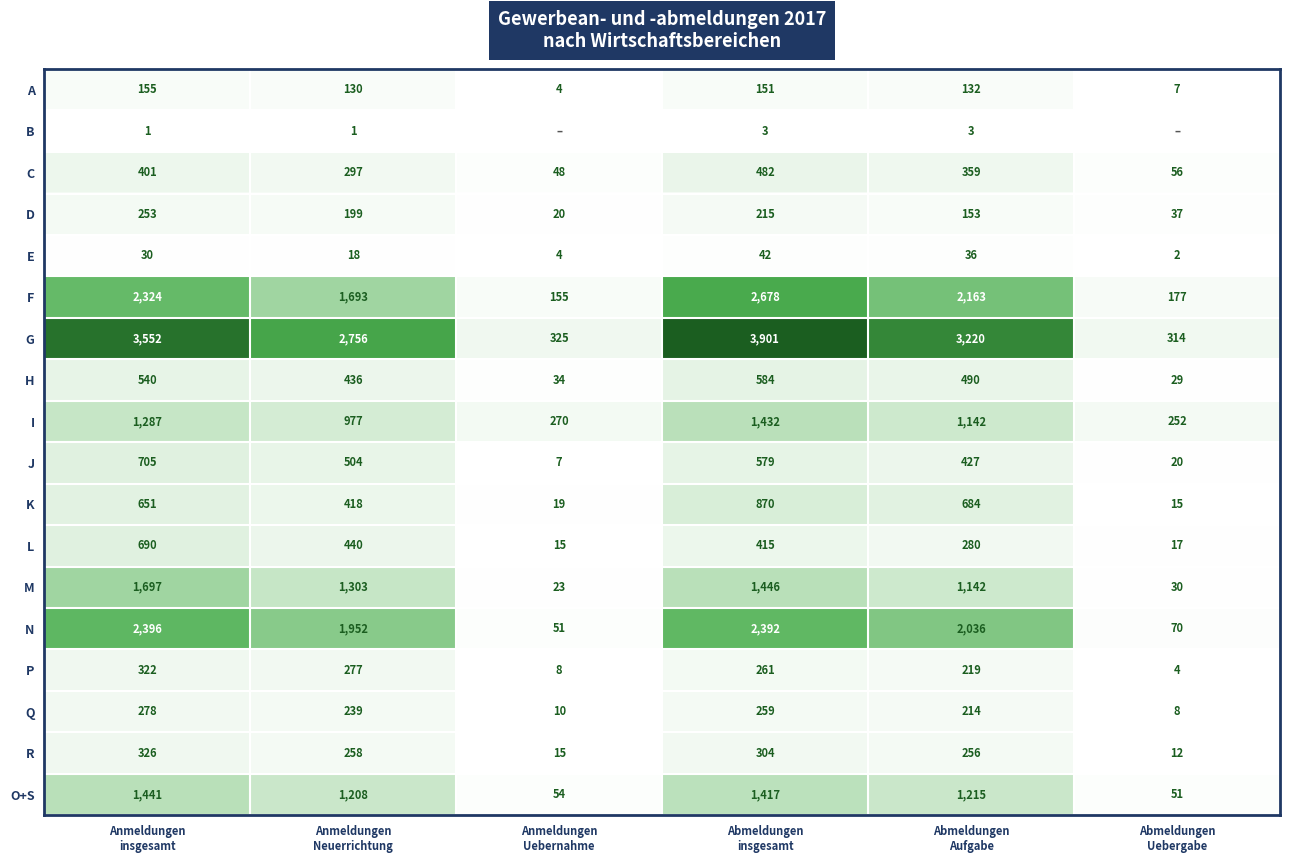

At which category is the sum across all series the highest?

Abmeldungen
insgesamt